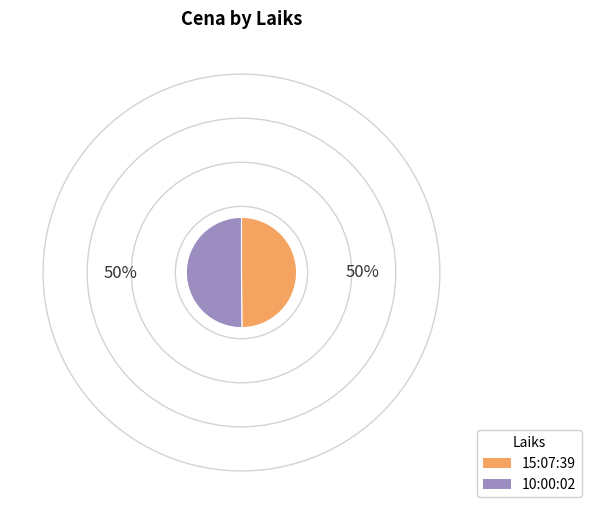

Combined, do 15:07:39 and 10:00:02 account for over 50%?

Yes